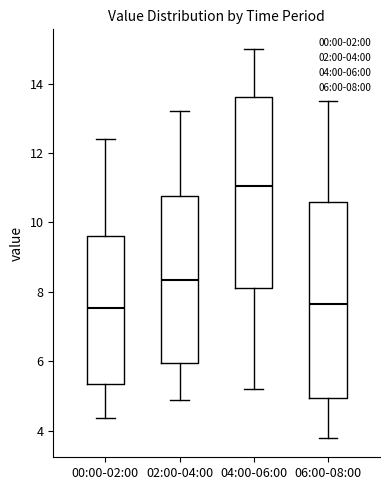

Reading left to right, read every box against the y-axis: the position of its median line, the range the box covers, and the ends of its whiskers. The values are not printed on the chart, so give them approximately, as read against the axis.

00:00-02:00: median 7.6, box 5.4 to 9.6, whiskers 4.4 to 12.4
02:00-04:00: median 8.4, box 6.0 to 10.8, whiskers 5.0 to 13.2
04:00-06:00: median 11.0, box 8.2 to 13.6, whiskers 5.2 to 15.0
06:00-08:00: median 7.6, box 5.0 to 10.6, whiskers 3.8 to 13.6